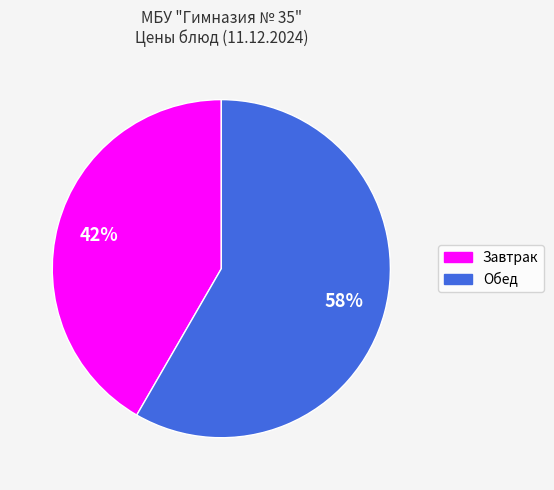

Which category accounts for the majority?

Обед